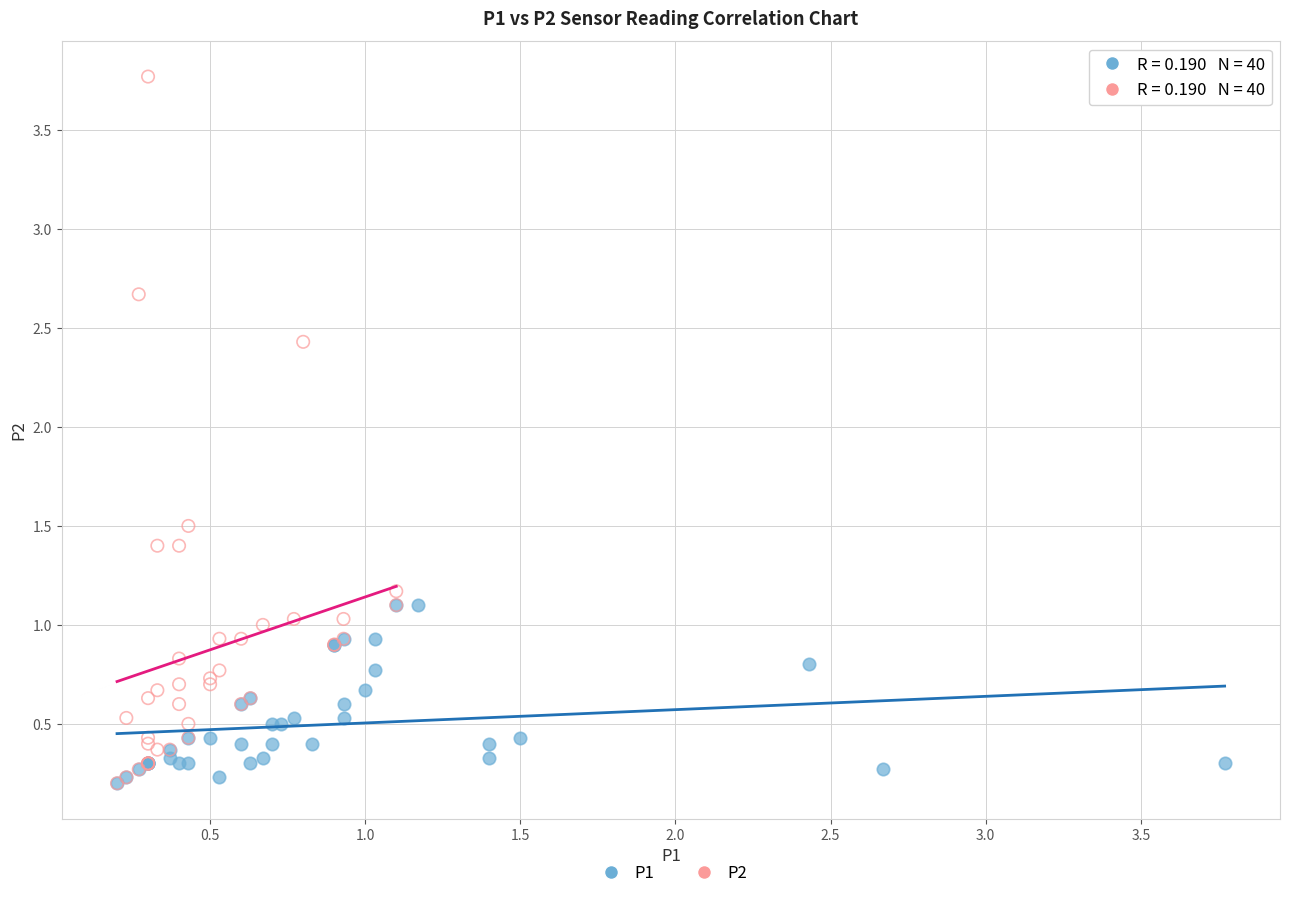

Which series has the widest spread of Y values?

P2